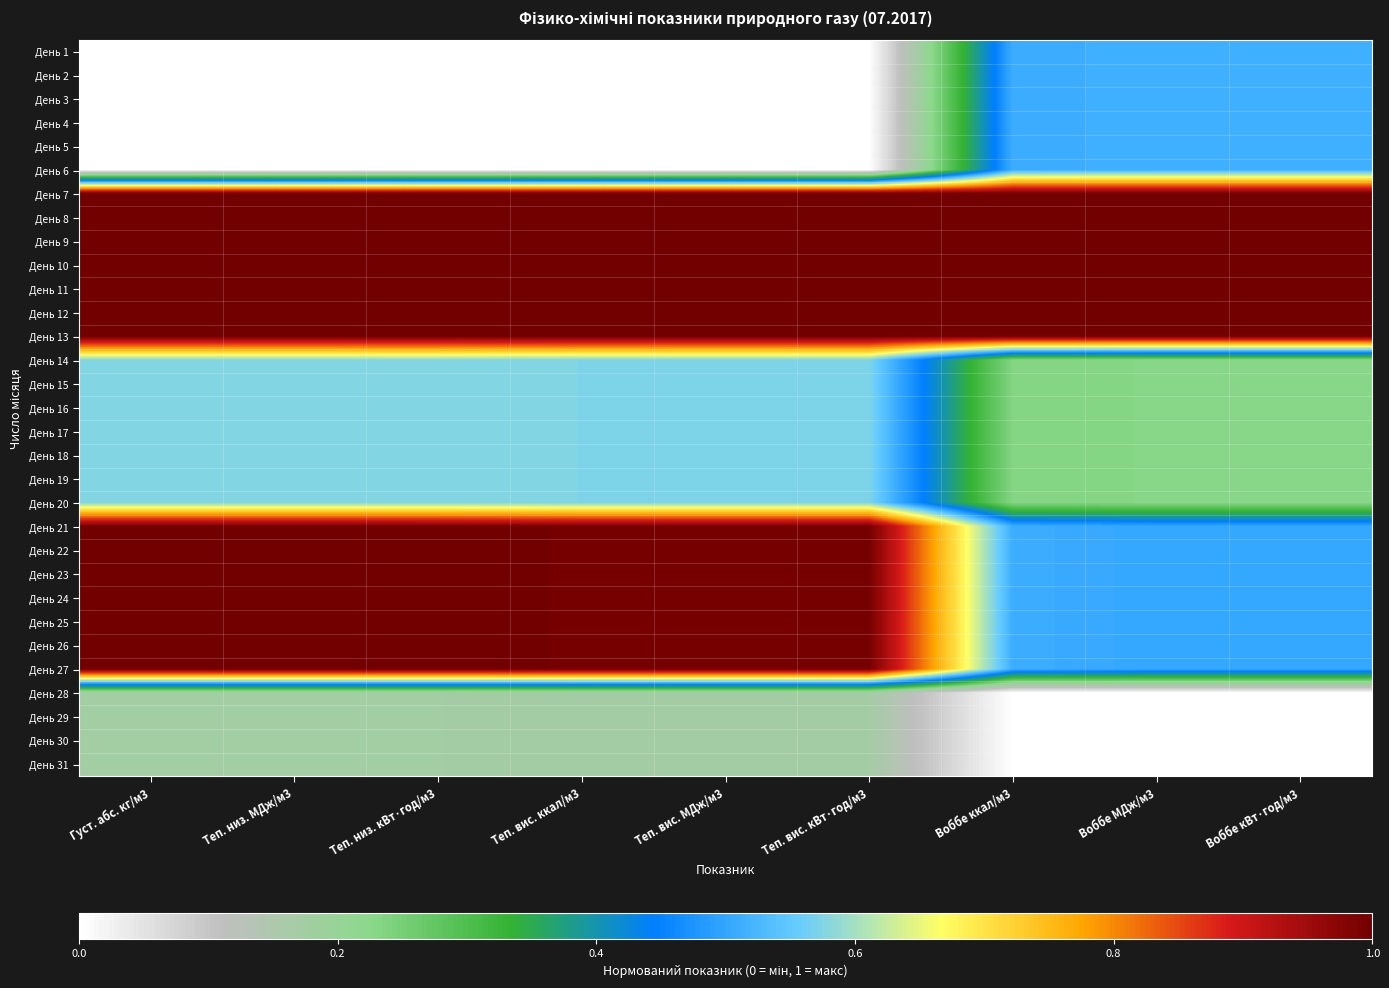

Reading left to right, extract all data points from this chart.

День 1: Густ. абс. кг/м3=0.0	Теп. низ. МДж/м3=0.0	Теп. низ. кВт·год/м3=0.0	Теп. вис. ккал/м3=0.0	Теп. вис. МДж/м3=0.0	Теп. вис. кВт·год/м3=0.0	Воббе ккал/м3=0.5	Воббе МДж/м3=0.5	Воббе кВт·год/м3=0.5
День 2: Густ. абс. кг/м3=0.0	Теп. низ. МДж/м3=0.0	Теп. низ. кВт·год/м3=0.0	Теп. вис. ккал/м3=0.0	Теп. вис. МДж/м3=0.0	Теп. вис. кВт·год/м3=0.0	Воббе ккал/м3=0.5	Воббе МДж/м3=0.5	Воббе кВт·год/м3=0.5
День 3: Густ. абс. кг/м3=0.0	Теп. низ. МДж/м3=0.0	Теп. низ. кВт·год/м3=0.0	Теп. вис. ккал/м3=0.0	Теп. вис. МДж/м3=0.0	Теп. вис. кВт·год/м3=0.0	Воббе ккал/м3=0.5	Воббе МДж/м3=0.5	Воббе кВт·год/м3=0.5
День 4: Густ. абс. кг/м3=0.0	Теп. низ. МДж/м3=0.0	Теп. низ. кВт·год/м3=0.0	Теп. вис. ккал/м3=0.0	Теп. вис. МДж/м3=0.0	Теп. вис. кВт·год/м3=0.0	Воббе ккал/м3=0.5	Воббе МДж/м3=0.5	Воббе кВт·год/м3=0.5
День 5: Густ. абс. кг/м3=0.0	Теп. низ. МДж/м3=0.0	Теп. низ. кВт·год/м3=0.0	Теп. вис. ккал/м3=0.0	Теп. вис. МДж/м3=0.0	Теп. вис. кВт·год/м3=0.0	Воббе ккал/м3=0.5	Воббе МДж/м3=0.5	Воббе кВт·год/м3=0.5
День 6: Густ. абс. кг/м3=0.0	Теп. низ. МДж/м3=0.0	Теп. низ. кВт·год/м3=0.0	Теп. вис. ккал/м3=0.0	Теп. вис. МДж/м3=0.0	Теп. вис. кВт·год/м3=0.0	Воббе ккал/м3=0.5	Воббе МДж/м3=0.5	Воббе кВт·год/м3=0.5
День 7: Густ. абс. кг/м3=1.0	Теп. низ. МДж/м3=1.0	Теп. низ. кВт·год/м3=1.0	Теп. вис. ккал/м3=1.0	Теп. вис. МДж/м3=1.0	Теп. вис. кВт·год/м3=1.0	Воббе ккал/м3=1.0	Воббе МДж/м3=1.0	Воббе кВт·год/м3=1.0
День 8: Густ. абс. кг/м3=1.0	Теп. низ. МДж/м3=1.0	Теп. низ. кВт·год/м3=1.0	Теп. вис. ккал/м3=1.0	Теп. вис. МДж/м3=1.0	Теп. вис. кВт·год/м3=1.0	Воббе ккал/м3=1.0	Воббе МДж/м3=1.0	Воббе кВт·год/м3=1.0
День 9: Густ. абс. кг/м3=1.0	Теп. низ. МДж/м3=1.0	Теп. низ. кВт·год/м3=1.0	Теп. вис. ккал/м3=1.0	Теп. вис. МДж/м3=1.0	Теп. вис. кВт·год/м3=1.0	Воббе ккал/м3=1.0	Воббе МДж/м3=1.0	Воббе кВт·год/м3=1.0
День 10: Густ. абс. кг/м3=1.0	Теп. низ. МДж/м3=1.0	Теп. низ. кВт·год/м3=1.0	Теп. вис. ккал/м3=1.0	Теп. вис. МДж/м3=1.0	Теп. вис. кВт·год/м3=1.0	Воббе ккал/м3=1.0	Воббе МДж/м3=1.0	Воббе кВт·год/м3=1.0
День 11: Густ. абс. кг/м3=1.0	Теп. низ. МДж/м3=1.0	Теп. низ. кВт·год/м3=1.0	Теп. вис. ккал/м3=1.0	Теп. вис. МДж/м3=1.0	Теп. вис. кВт·год/м3=1.0	Воббе ккал/м3=1.0	Воббе МДж/м3=1.0	Воббе кВт·год/м3=1.0
День 12: Густ. абс. кг/м3=1.0	Теп. низ. МДж/м3=1.0	Теп. низ. кВт·год/м3=1.0	Теп. вис. ккал/м3=1.0	Теп. вис. МДж/м3=1.0	Теп. вис. кВт·год/м3=1.0	Воббе ккал/м3=1.0	Воббе МДж/м3=1.0	Воббе кВт·год/м3=1.0
День 13: Густ. абс. кг/м3=1.0	Теп. низ. МДж/м3=1.0	Теп. низ. кВт·год/м3=1.0	Теп. вис. ккал/м3=1.0	Теп. вис. МДж/м3=1.0	Теп. вис. кВт·год/м3=1.0	Воббе ккал/м3=1.0	Воббе МДж/м3=1.0	Воббе кВт·год/м3=1.0
День 14: Густ. абс. кг/м3=0.6	Теп. низ. МДж/м3=0.6	Теп. низ. кВт·год/м3=0.6	Теп. вис. ккал/м3=0.6	Теп. вис. МДж/м3=0.6	Теп. вис. кВт·год/м3=0.6	Воббе ккал/м3=0.2	Воббе МДж/м3=0.2	Воббе кВт·год/м3=0.2
День 15: Густ. абс. кг/м3=0.6	Теп. низ. МДж/м3=0.6	Теп. низ. кВт·год/м3=0.6	Теп. вис. ккал/м3=0.6	Теп. вис. МДж/м3=0.6	Теп. вис. кВт·год/м3=0.6	Воббе ккал/м3=0.2	Воббе МДж/м3=0.2	Воббе кВт·год/м3=0.2
День 16: Густ. абс. кг/м3=0.6	Теп. низ. МДж/м3=0.6	Теп. низ. кВт·год/м3=0.6	Теп. вис. ккал/м3=0.6	Теп. вис. МДж/м3=0.6	Теп. вис. кВт·год/м3=0.6	Воббе ккал/м3=0.2	Воббе МДж/м3=0.2	Воббе кВт·год/м3=0.2
День 17: Густ. абс. кг/м3=0.6	Теп. низ. МДж/м3=0.6	Теп. низ. кВт·год/м3=0.6	Теп. вис. ккал/м3=0.6	Теп. вис. МДж/м3=0.6	Теп. вис. кВт·год/м3=0.6	Воббе ккал/м3=0.2	Воббе МДж/м3=0.2	Воббе кВт·год/м3=0.2
День 18: Густ. абс. кг/м3=0.6	Теп. низ. МДж/м3=0.6	Теп. низ. кВт·год/м3=0.6	Теп. вис. ккал/м3=0.6	Теп. вис. МДж/м3=0.6	Теп. вис. кВт·год/м3=0.6	Воббе ккал/м3=0.2	Воббе МДж/м3=0.2	Воббе кВт·год/м3=0.2
День 19: Густ. абс. кг/м3=0.6	Теп. низ. МДж/м3=0.6	Теп. низ. кВт·год/м3=0.6	Теп. вис. ккал/м3=0.6	Теп. вис. МДж/м3=0.6	Теп. вис. кВт·год/м3=0.6	Воббе ккал/м3=0.2	Воббе МДж/м3=0.2	Воббе кВт·год/м3=0.2
День 20: Густ. абс. кг/м3=0.6	Теп. низ. МДж/м3=0.6	Теп. низ. кВт·год/м3=0.6	Теп. вис. ккал/м3=0.6	Теп. вис. МДж/м3=0.6	Теп. вис. кВт·год/м3=0.6	Воббе ккал/м3=0.2	Воббе МДж/м3=0.2	Воббе кВт·год/м3=0.2
День 21: Густ. абс. кг/м3=1.0	Теп. низ. МДж/м3=1.0	Теп. низ. кВт·год/м3=1.0	Теп. вис. ккал/м3=1.0	Теп. вис. МДж/м3=1.0	Теп. вис. кВт·год/м3=1.0	Воббе ккал/м3=0.5	Воббе МДж/м3=0.5	Воббе кВт·год/м3=0.5
День 22: Густ. абс. кг/м3=1.0	Теп. низ. МДж/м3=1.0	Теп. низ. кВт·год/м3=1.0	Теп. вис. ккал/м3=1.0	Теп. вис. МДж/м3=1.0	Теп. вис. кВт·год/м3=1.0	Воббе ккал/м3=0.5	Воббе МДж/м3=0.5	Воббе кВт·год/м3=0.5
День 23: Густ. абс. кг/м3=1.0	Теп. низ. МДж/м3=1.0	Теп. низ. кВт·год/м3=1.0	Теп. вис. ккал/м3=1.0	Теп. вис. МДж/м3=1.0	Теп. вис. кВт·год/м3=1.0	Воббе ккал/м3=0.5	Воббе МДж/м3=0.5	Воббе кВт·год/м3=0.5
День 24: Густ. абс. кг/м3=1.0	Теп. низ. МДж/м3=1.0	Теп. низ. кВт·год/м3=1.0	Теп. вис. ккал/м3=1.0	Теп. вис. МДж/м3=1.0	Теп. вис. кВт·год/м3=1.0	Воббе ккал/м3=0.5	Воббе МДж/м3=0.5	Воббе кВт·год/м3=0.5
День 25: Густ. абс. кг/м3=1.0	Теп. низ. МДж/м3=1.0	Теп. низ. кВт·год/м3=1.0	Теп. вис. ккал/м3=1.0	Теп. вис. МДж/м3=1.0	Теп. вис. кВт·год/м3=1.0	Воббе ккал/м3=0.5	Воббе МДж/м3=0.5	Воббе кВт·год/м3=0.5
День 26: Густ. абс. кг/м3=1.0	Теп. низ. МДж/м3=1.0	Теп. низ. кВт·год/м3=1.0	Теп. вис. ккал/м3=1.0	Теп. вис. МДж/м3=1.0	Теп. вис. кВт·год/м3=1.0	Воббе ккал/м3=0.5	Воббе МДж/м3=0.5	Воббе кВт·год/м3=0.5
День 27: Густ. абс. кг/м3=1.0	Теп. низ. МДж/м3=1.0	Теп. низ. кВт·год/м3=1.0	Теп. вис. ккал/м3=1.0	Теп. вис. МДж/м3=1.0	Теп. вис. кВт·год/м3=1.0	Воббе ккал/м3=0.5	Воббе МДж/м3=0.5	Воббе кВт·год/м3=0.5
День 28: Густ. абс. кг/м3=0.2	Теп. низ. МДж/м3=0.2	Теп. низ. кВт·год/м3=0.2	Теп. вис. ккал/м3=0.2	Теп. вис. МДж/м3=0.2	Теп. вис. кВт·год/м3=0.2	Воббе ккал/м3=0.0	Воббе МДж/м3=0.0	Воббе кВт·год/м3=0.0
День 29: Густ. абс. кг/м3=0.2	Теп. низ. МДж/м3=0.2	Теп. низ. кВт·год/м3=0.2	Теп. вис. ккал/м3=0.2	Теп. вис. МДж/м3=0.2	Теп. вис. кВт·год/м3=0.2	Воббе ккал/м3=0.0	Воббе МДж/м3=0.0	Воббе кВт·год/м3=0.0
День 30: Густ. абс. кг/м3=0.2	Теп. низ. МДж/м3=0.2	Теп. низ. кВт·год/м3=0.2	Теп. вис. ккал/м3=0.2	Теп. вис. МДж/м3=0.2	Теп. вис. кВт·год/м3=0.2	Воббе ккал/м3=0.0	Воббе МДж/м3=0.0	Воббе кВт·год/м3=0.0
День 31: Густ. абс. кг/м3=0.2	Теп. низ. МДж/м3=0.2	Теп. низ. кВт·год/м3=0.2	Теп. вис. ккал/м3=0.2	Теп. вис. МДж/м3=0.2	Теп. вис. кВт·год/м3=0.2	Воббе ккал/м3=0.0	Воббе МДж/м3=0.0	Воббе кВт·год/м3=0.0